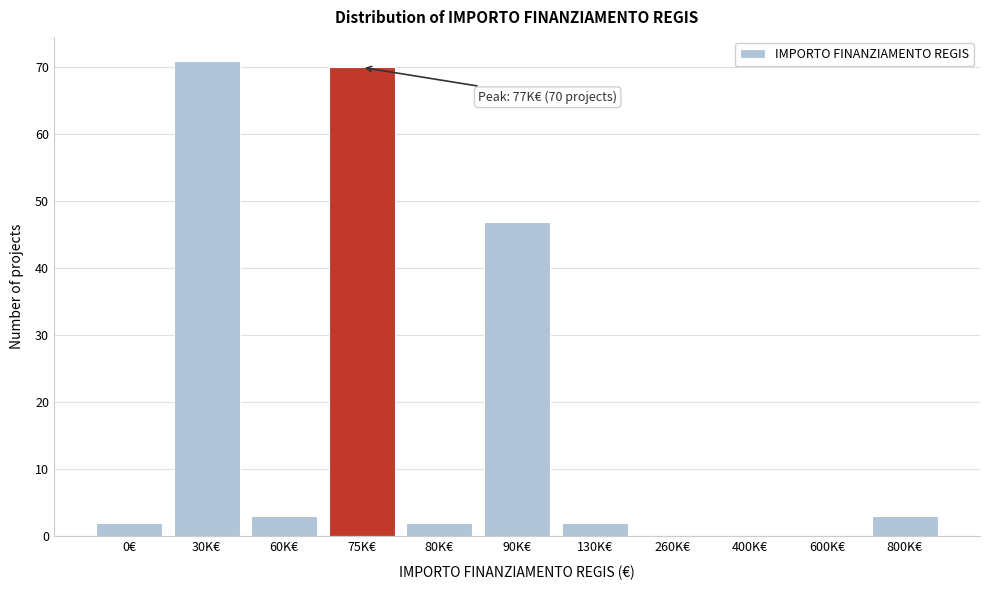

Reading left to right, transcribe all the data shown in this chart.

0€=2	30K€=71	60K€=3	75K€=70	80K€=2	90K€=47	130K€=2	260K€=0	400K€=0	600K€=0	800K€=3